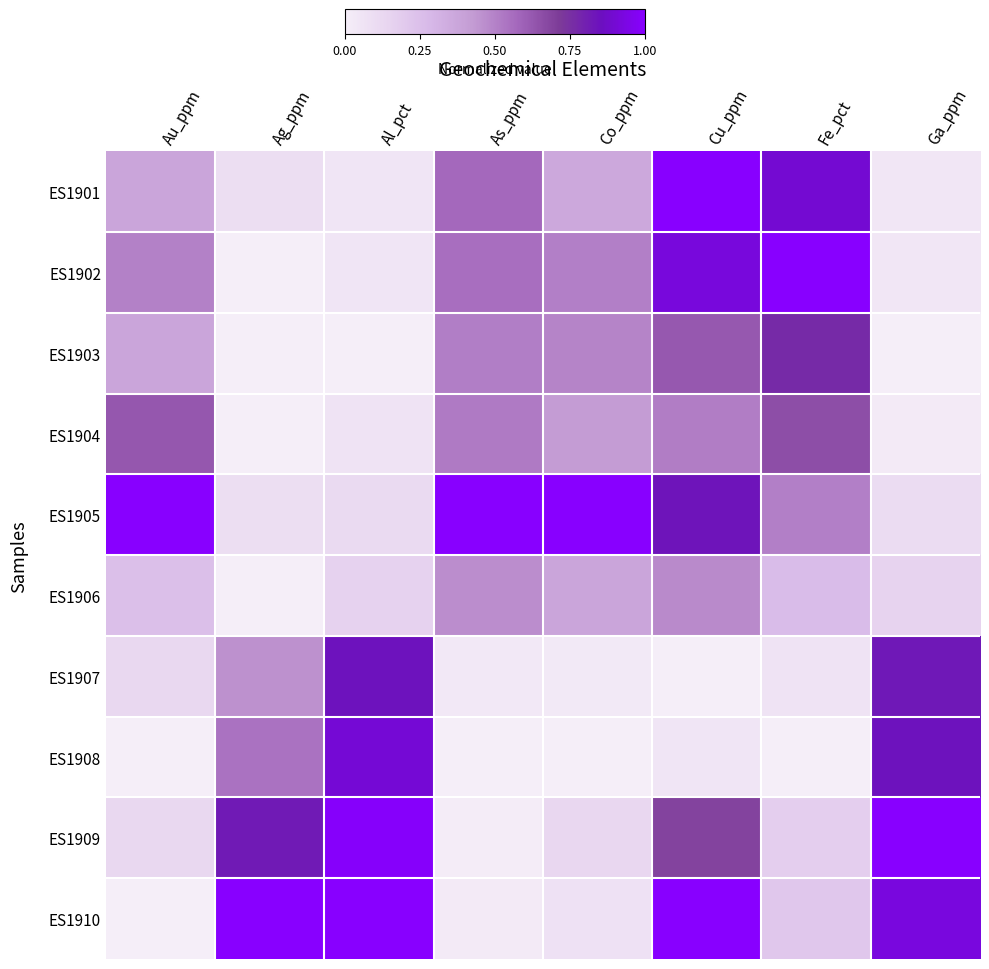

Reading left to right, extract all data points from this chart.

ES1901: Au_ppm=0.4	Ag_ppm=0.1	Al_pct=0.1	As_ppm=0.6	Co_ppm=0.4	Cu_ppm=1.0	Fe_pct=0.9	Ga_ppm=0.0
ES1902: Au_ppm=0.5	Ag_ppm=0.0	Al_pct=0.1	As_ppm=0.6	Co_ppm=0.5	Cu_ppm=0.9	Fe_pct=1.0	Ga_ppm=0.0
ES1903: Au_ppm=0.4	Ag_ppm=0.0	Al_pct=0.0	As_ppm=0.5	Co_ppm=0.5	Cu_ppm=0.6	Fe_pct=0.8	Ga_ppm=0.0
ES1904: Au_ppm=0.6	Ag_ppm=0.0	Al_pct=0.1	As_ppm=0.5	Co_ppm=0.4	Cu_ppm=0.5	Fe_pct=0.7	Ga_ppm=0.0
ES1905: Au_ppm=1.0	Ag_ppm=0.1	Al_pct=0.1	As_ppm=1.0	Co_ppm=1.0	Cu_ppm=0.8	Fe_pct=0.5	Ga_ppm=0.1
ES1906: Au_ppm=0.2	Ag_ppm=0.0	Al_pct=0.2	As_ppm=0.5	Co_ppm=0.4	Cu_ppm=0.5	Fe_pct=0.3	Ga_ppm=0.2
ES1907: Au_ppm=0.1	Ag_ppm=0.5	Al_pct=0.8	As_ppm=0.0	Co_ppm=0.0	Cu_ppm=0.0	Fe_pct=0.1	Ga_ppm=0.8
ES1908: Au_ppm=0.0	Ag_ppm=0.5	Al_pct=0.9	As_ppm=0.0	Co_ppm=0.0	Cu_ppm=0.1	Fe_pct=0.0	Ga_ppm=0.8
ES1909: Au_ppm=0.1	Ag_ppm=0.8	Al_pct=1.0	As_ppm=0.0	Co_ppm=0.1	Cu_ppm=0.7	Fe_pct=0.2	Ga_ppm=1.0
ES1910: Au_ppm=0.0	Ag_ppm=1.0	Al_pct=1.0	As_ppm=0.0	Co_ppm=0.1	Cu_ppm=1.0	Fe_pct=0.2	Ga_ppm=0.9